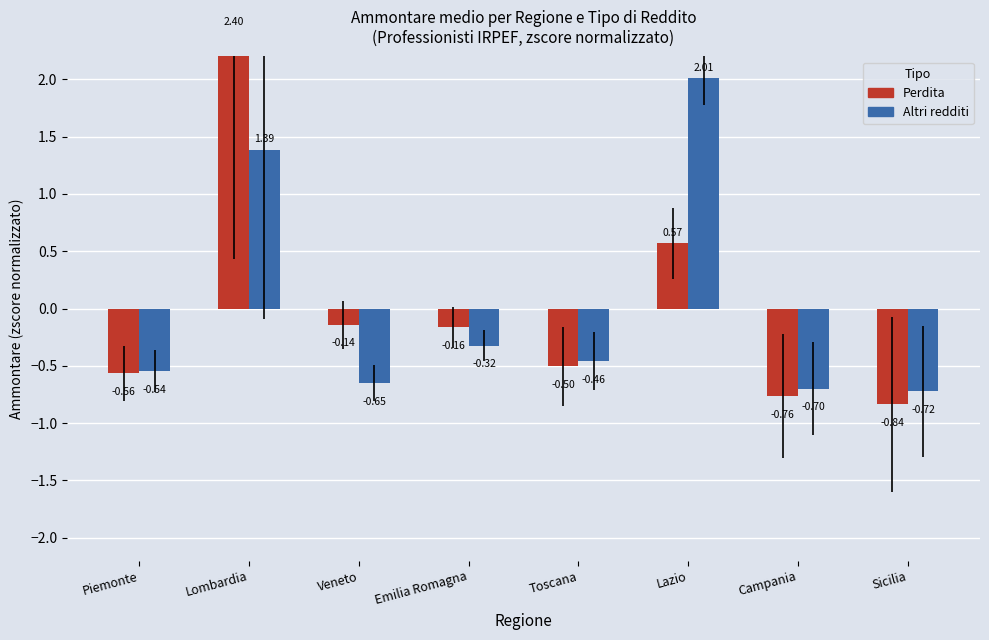

What is the spread (max minus min) of values at Sicilia?

0.1